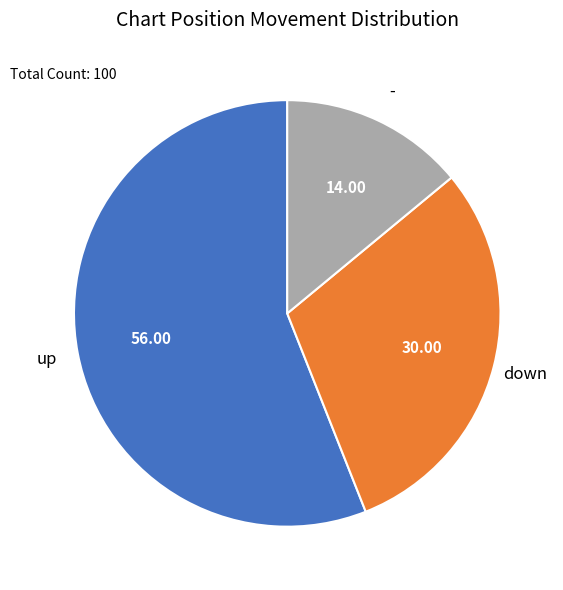

Does any single category account for the majority?

Yes